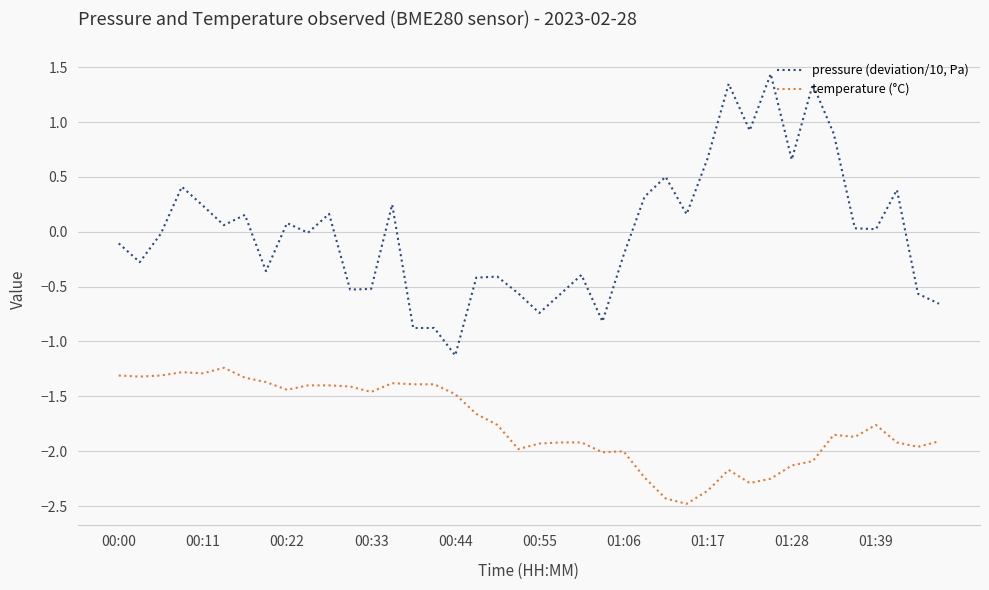

List the series in order of their peak value, highest first.

pressure (deviation/10, Pa), temperature (°C)